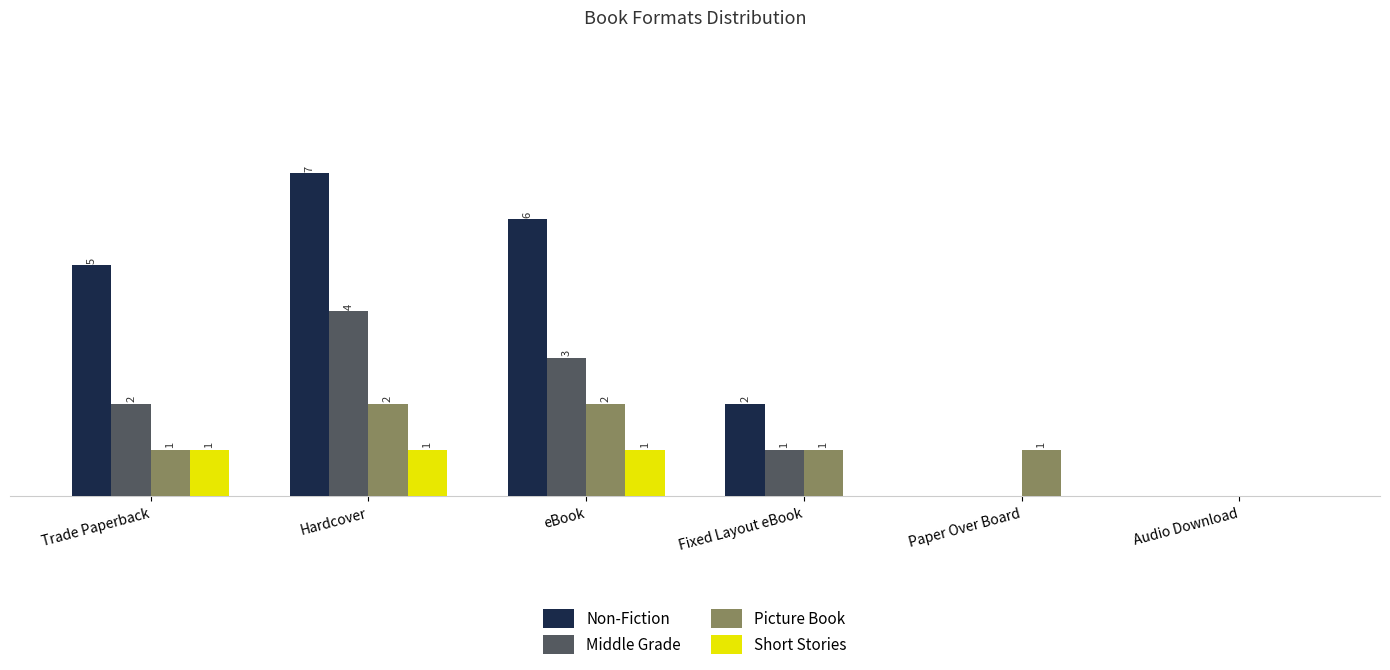

Which label corresponds to the largest value in the chart?

Hardcover